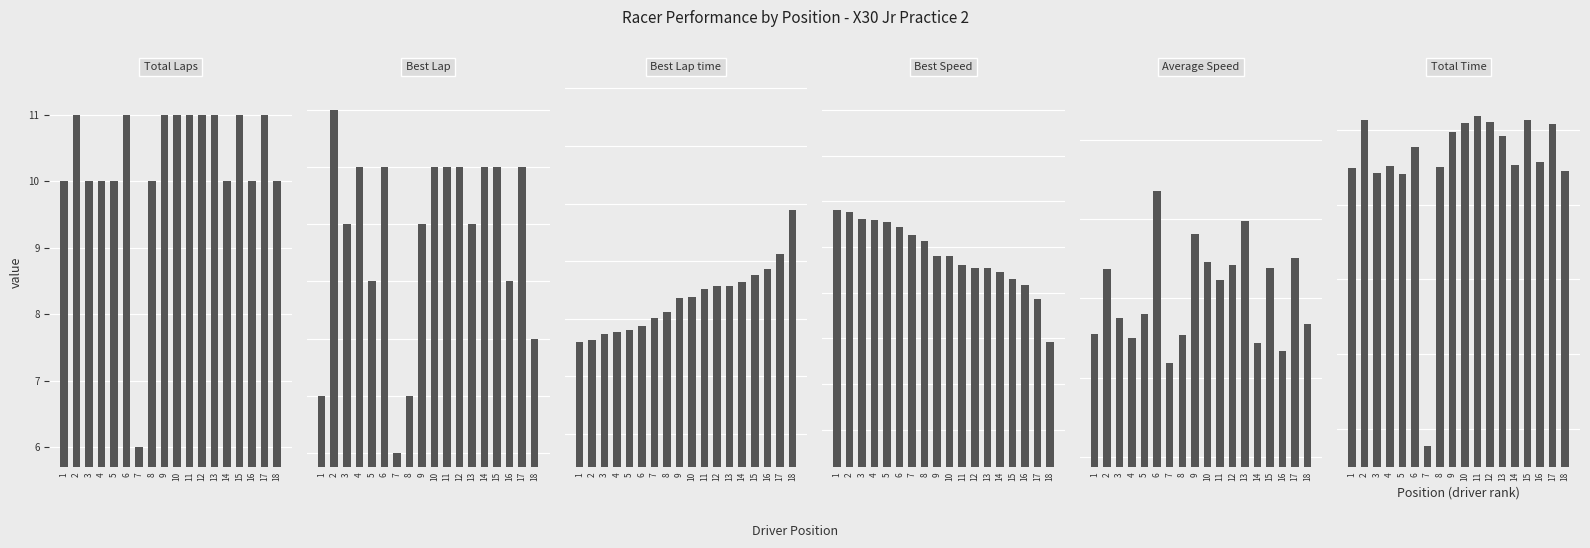

Where does the Average Speed series first go above 54?

2